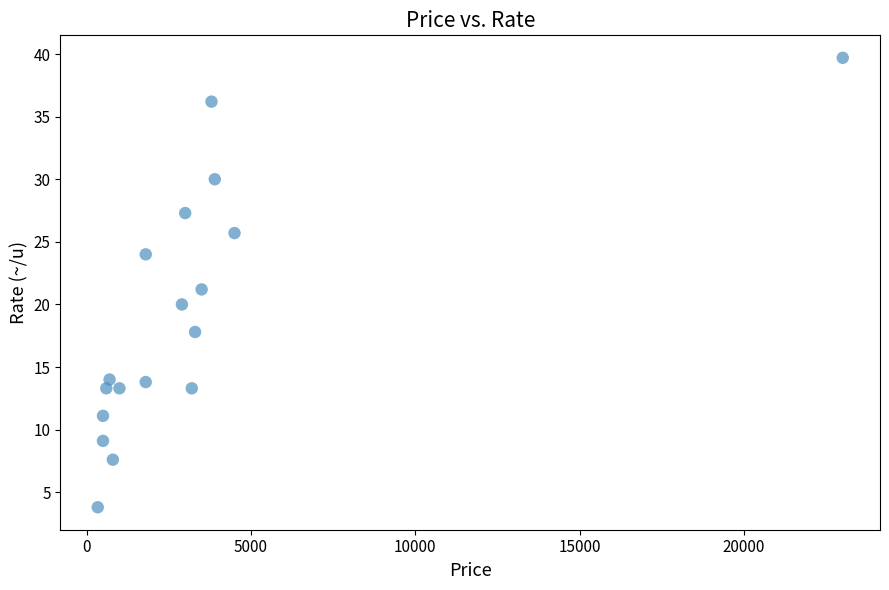

What is the range of Y values (max minus min)?

35.9